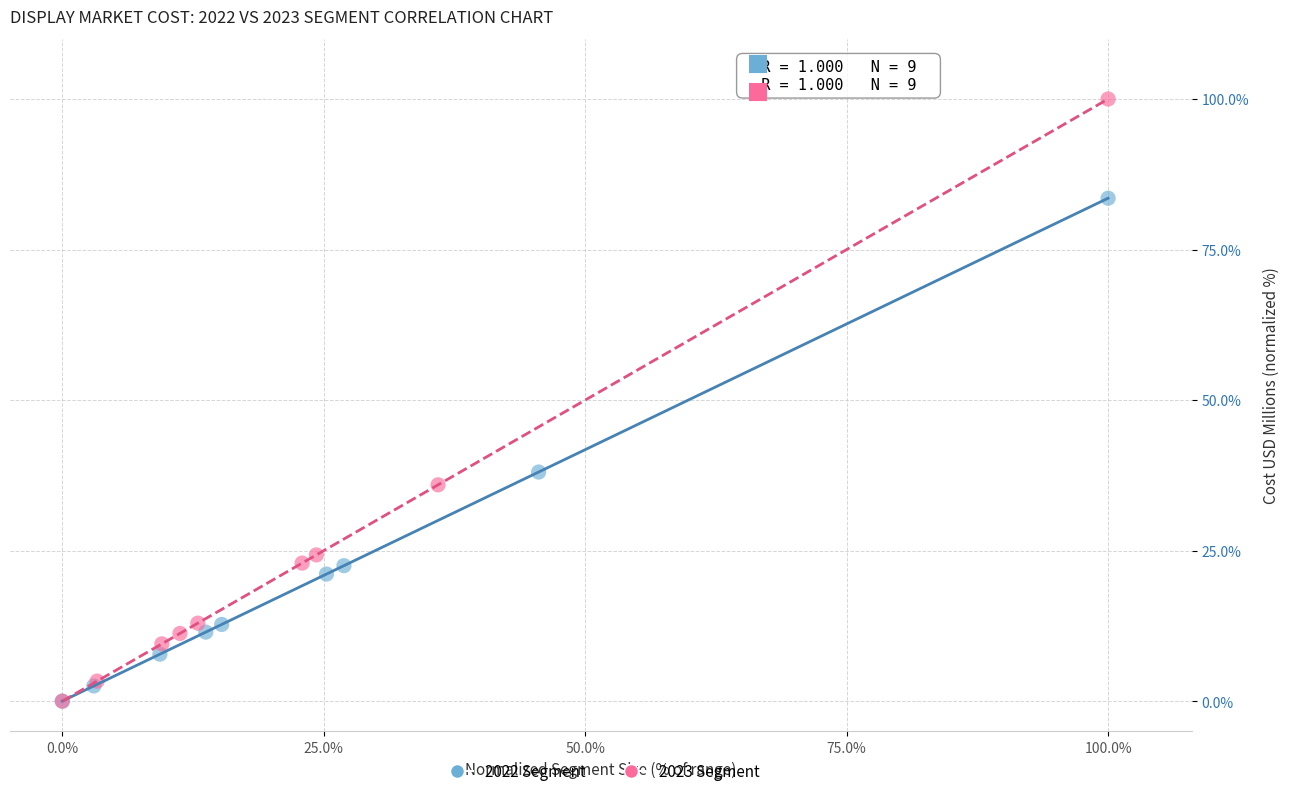

Which series has the largest Y range (max minus min)?

2023 Segment